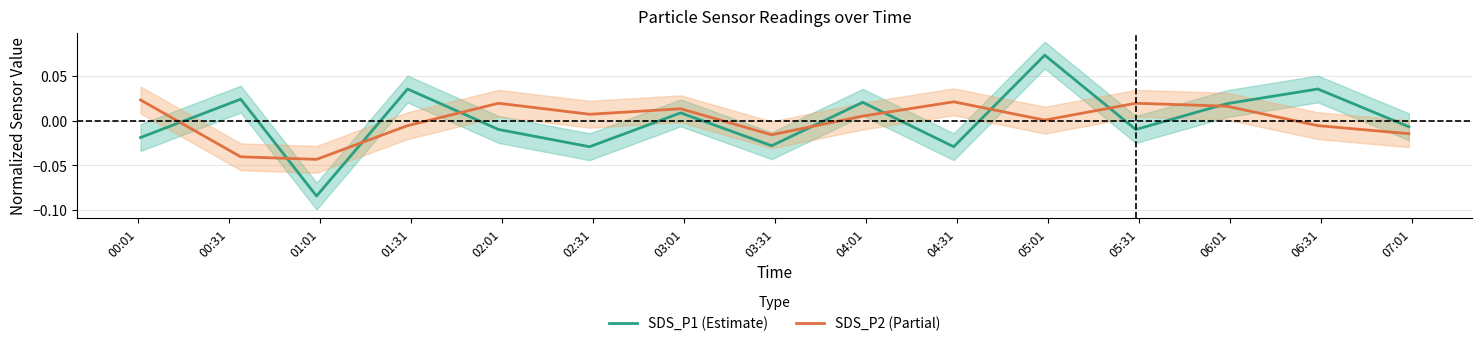

How many positive values does the SDS_P2 (Partial) series have?

9